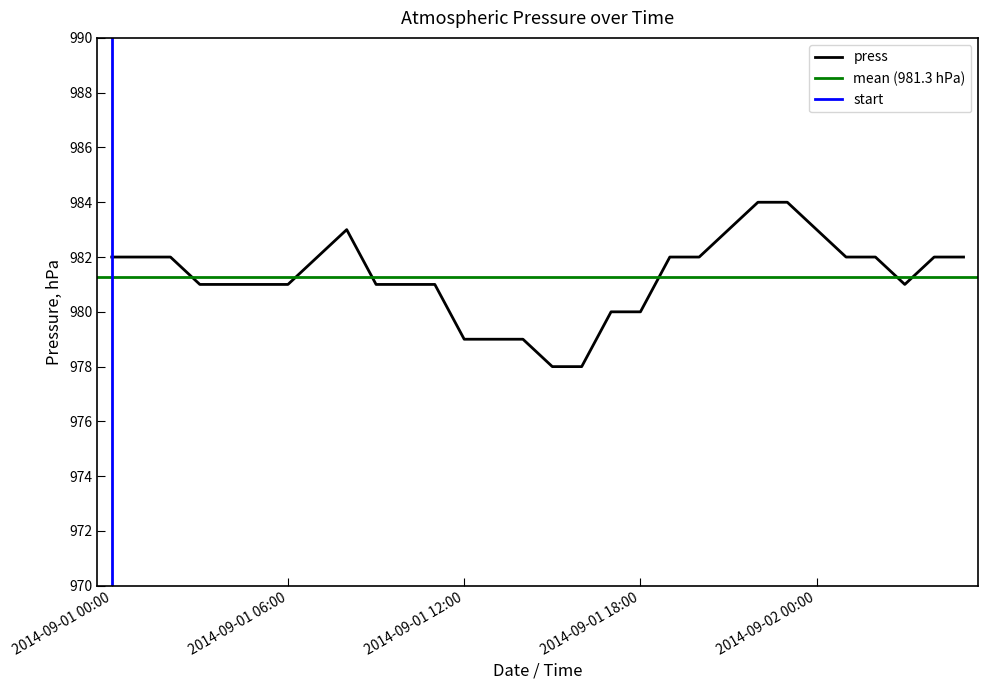

Which category has the highest value across all series?

2014-09-01 22:00